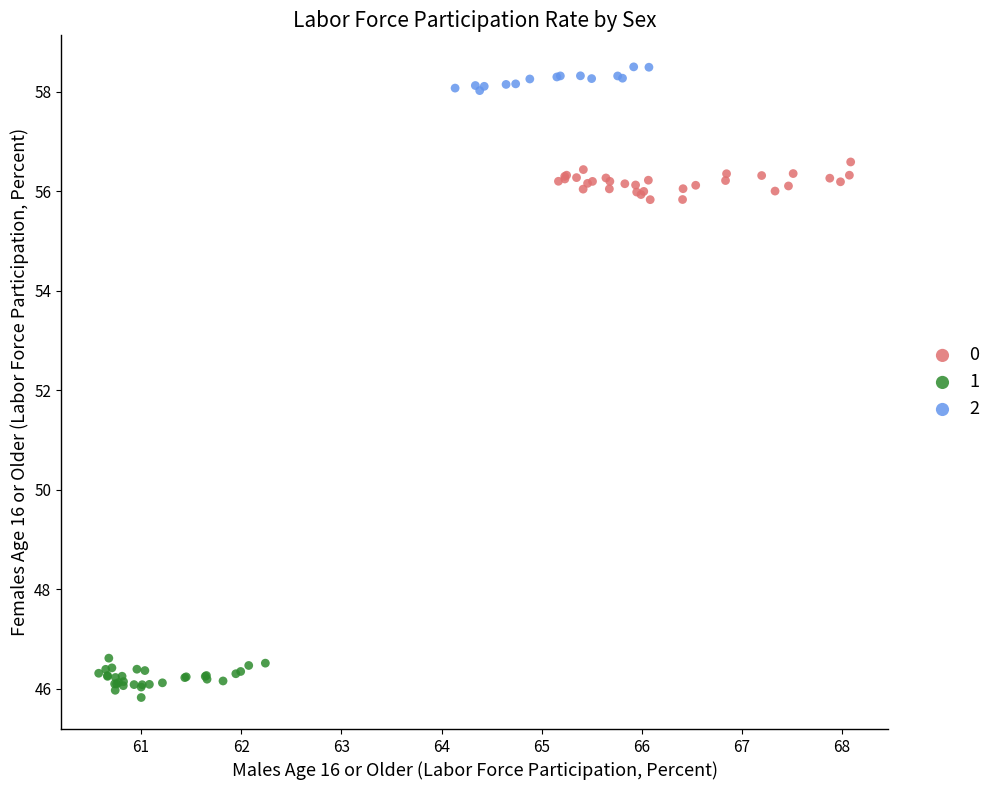

Which series contains the lowest Y value?

1